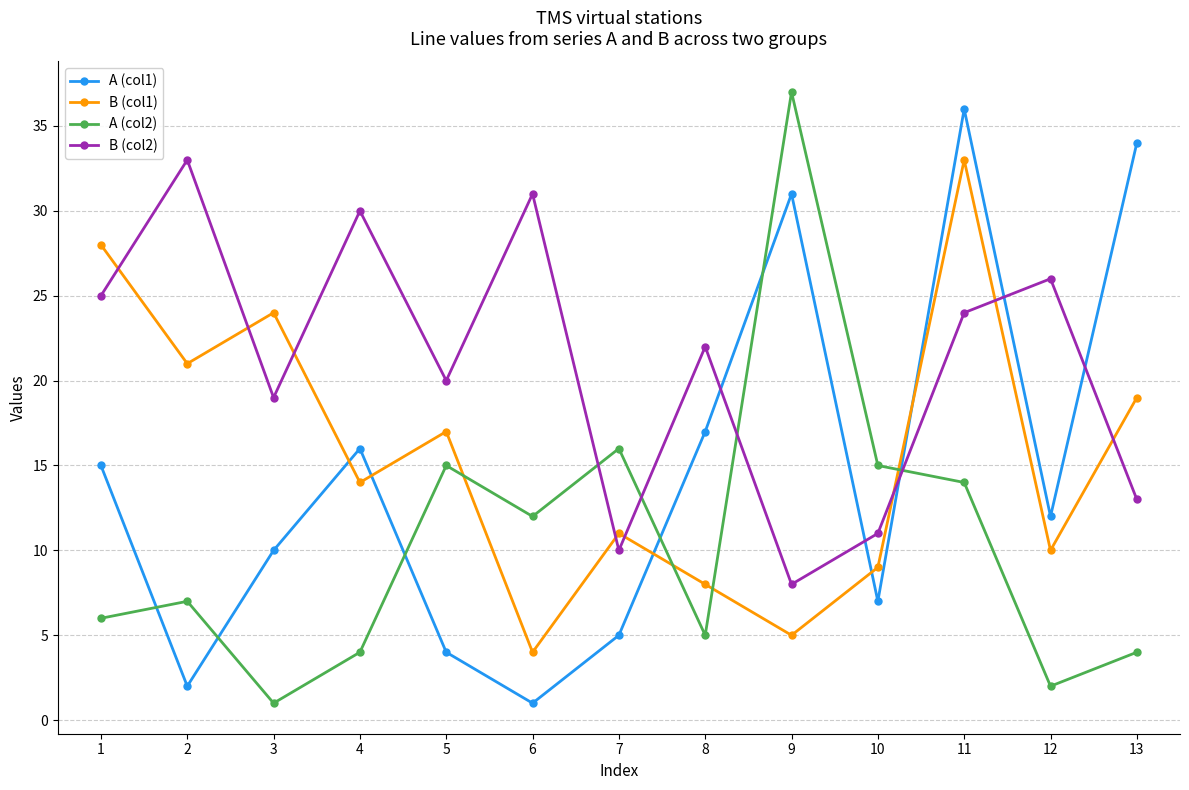

Reading left to right, what are all the values shown in this chart?

A (col1): 1=15	2=2	3=10	4=16	5=4	6=1	7=5	8=17	9=31	10=7	11=36	12=12	13=34
B (col1): 1=28	2=21	3=24	4=14	5=17	6=4	7=11	8=8	9=5	10=9	11=33	12=10	13=19
A (col2): 1=6	2=7	3=1	4=4	5=15	6=12	7=16	8=5	9=37	10=15	11=14	12=2	13=4
B (col2): 1=25	2=33	3=19	4=30	5=20	6=31	7=10	8=22	9=8	10=11	11=24	12=26	13=13